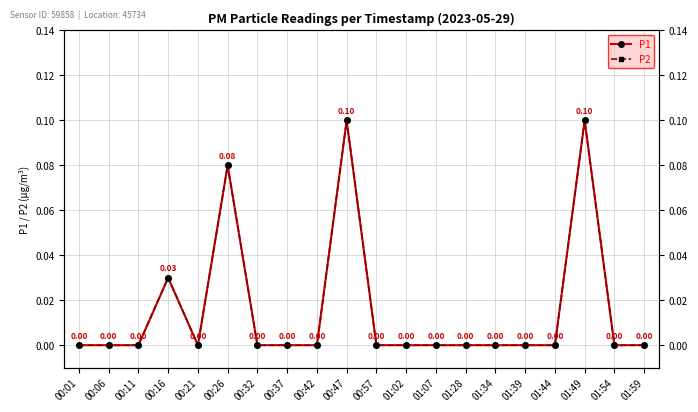

The value of P1 at 01:44 is 0.0. True or false?

True